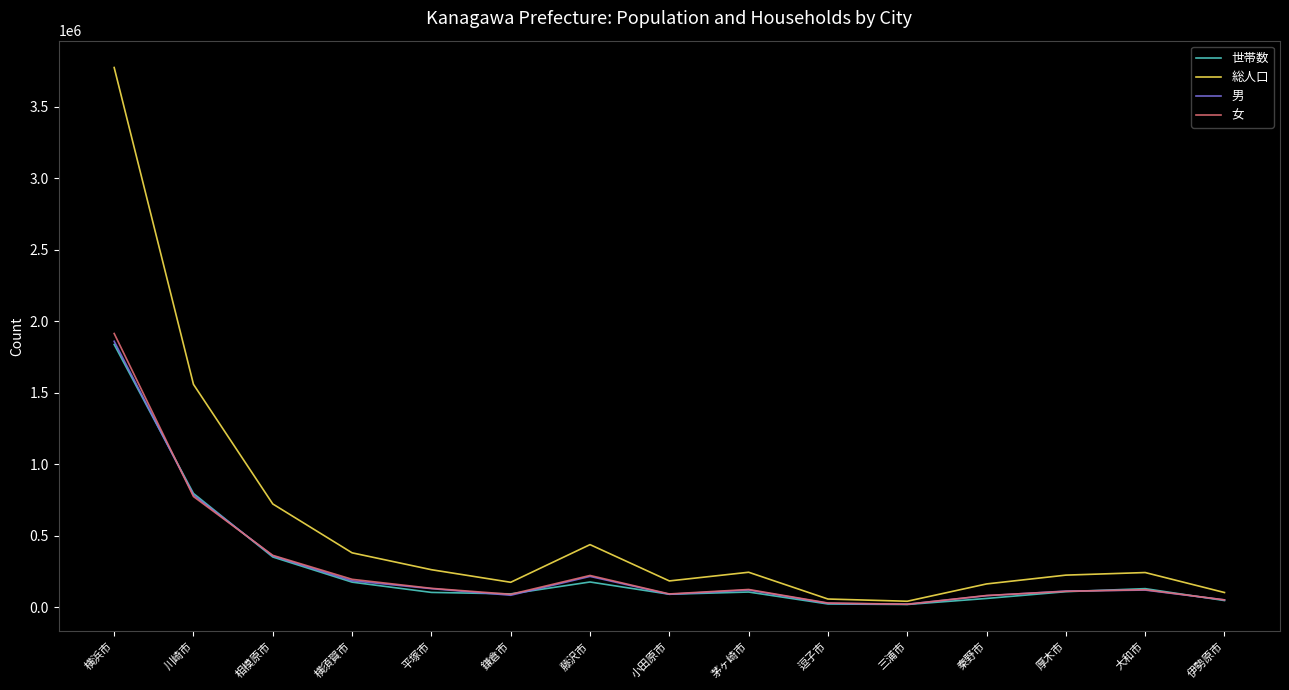

Read the 世帯数 value at 小田原市.

91018